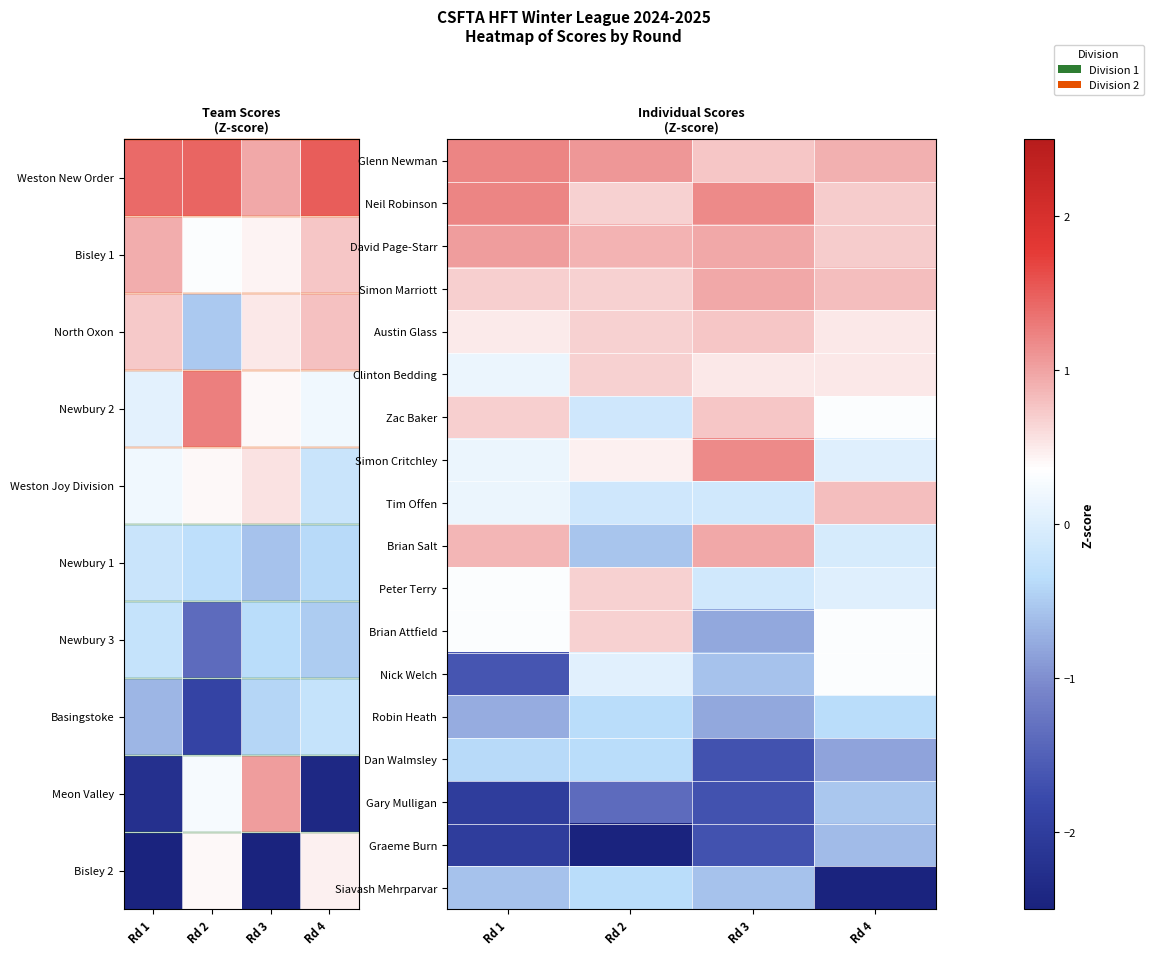

Is the value of Brian Salt at Rd 3 greater than the value of Neil Robinson at Rd 4?

Yes